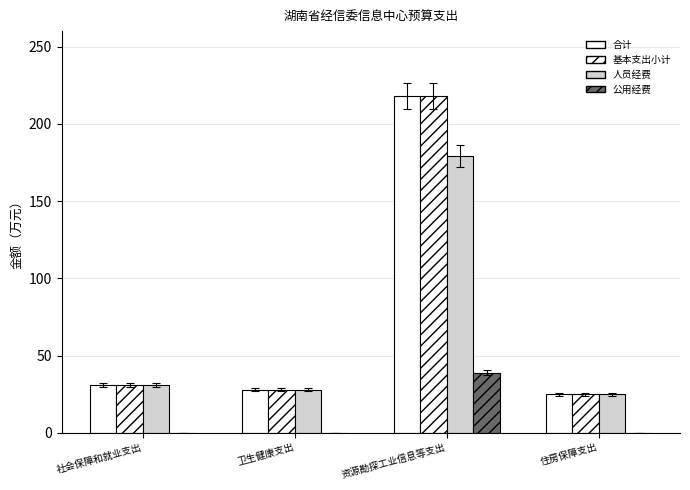

What is the sum of the 基本支出小计 values at 资源勘探工业信息等支出 and 住房保障支出?

243.0